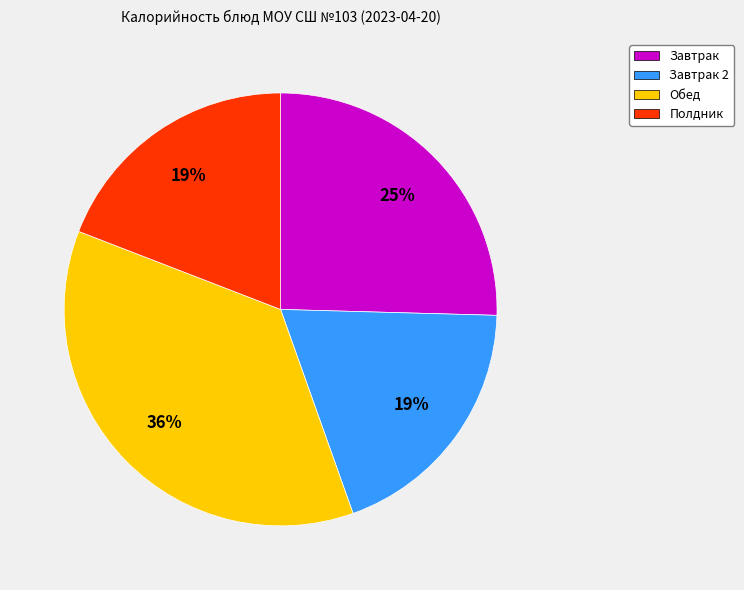

To the nearest percent, what is the difference between the Завтрак 2 and Завтрак slice percentages?

6%